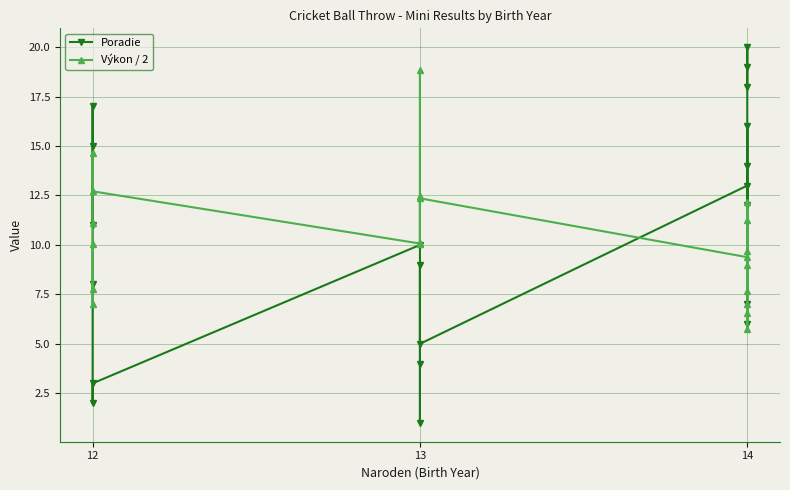

How many data points in Výkon / 2 are above 10?

11